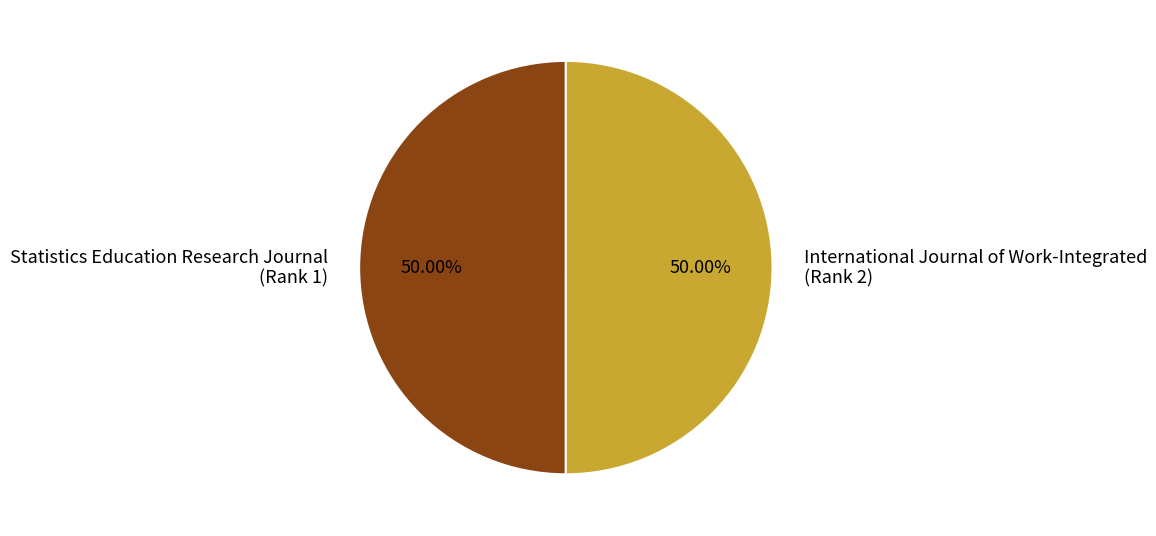

How many slices are in this pie chart?

2